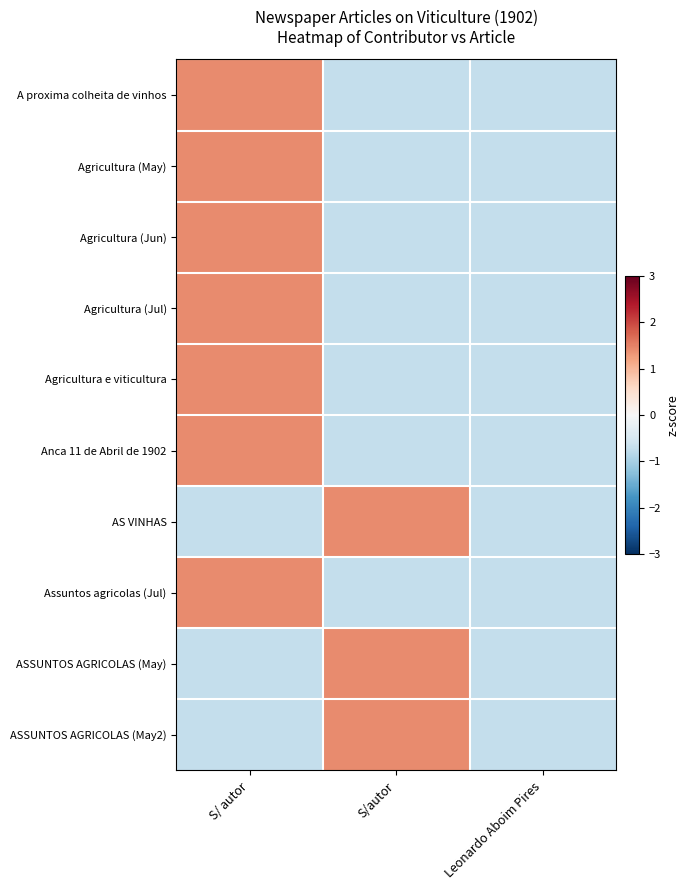

What is the difference between the highest and lowest values at S/autor?

2.1